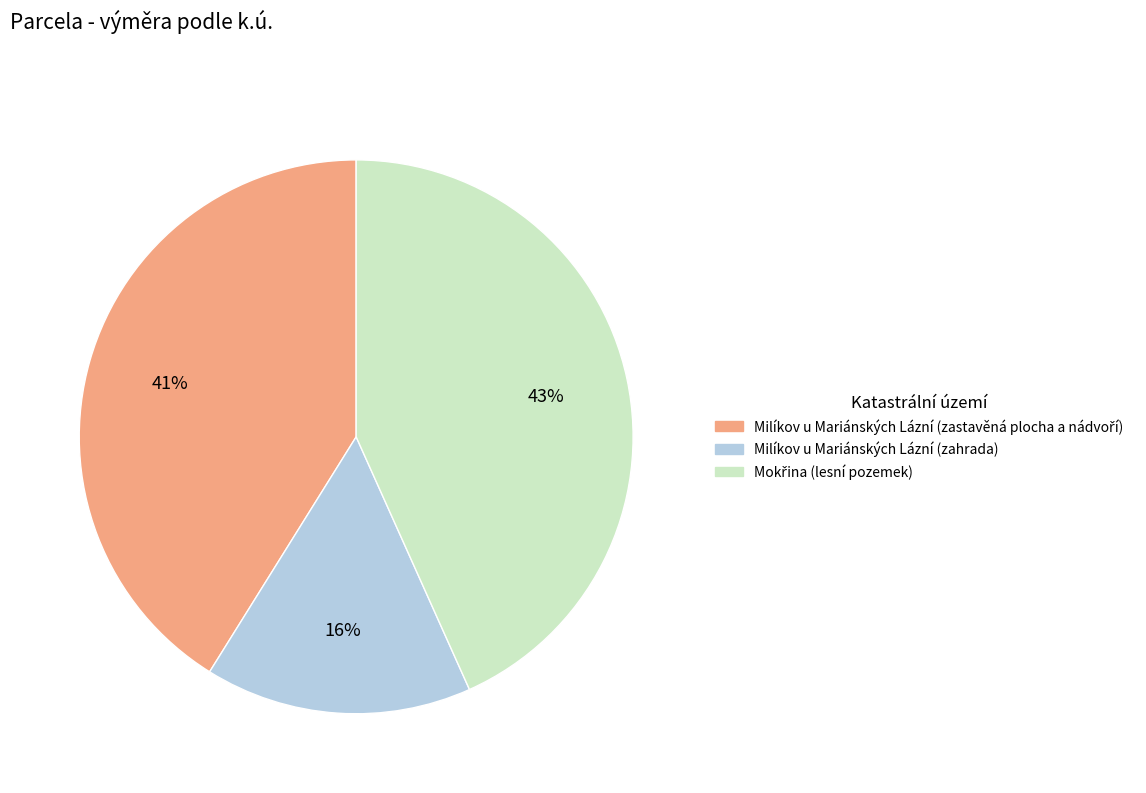

Count the number of slices in the pie.

3